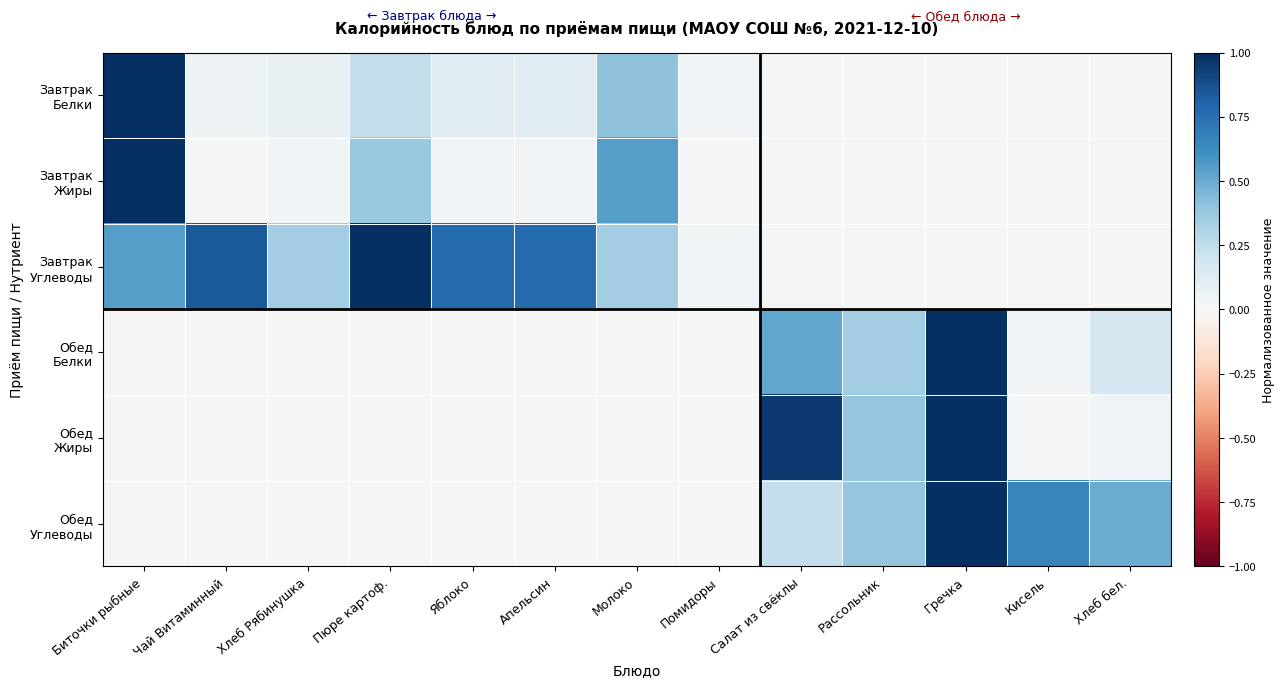

Rank the series by their maximum value, from highest to lowest.

Завтрак Белки, Завтрак Жиры, Завтрак Углеводы, Обед Белки, Обед Жиры, Обед Углеводы